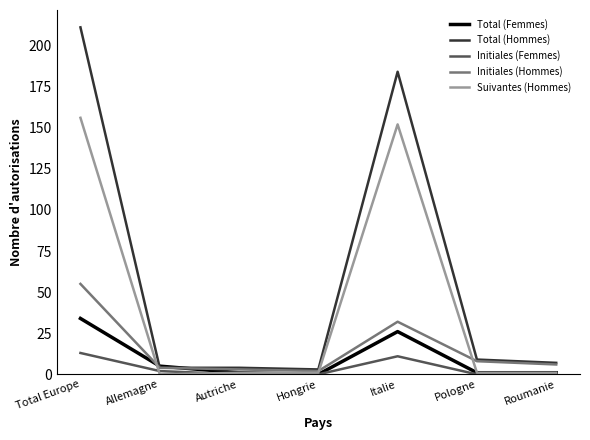

Which series has the largest total across all categories?

Total (Hommes)